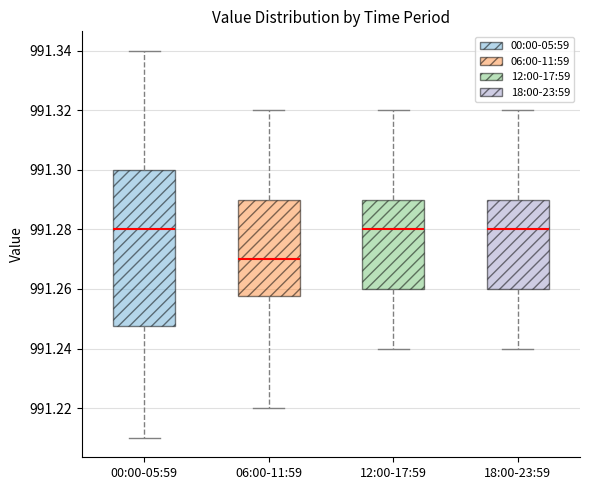

Reading left to right, transcribe this box plot: for each box, give where its median line is, the range the box spans, and where its two whiskers end, as read against the y-axis. The values are not printed on the chart, so give them approximately, as read against the axis.

00:00-05:59: median 991.280, box 991.248 to 991.300, whiskers 991.210 to 991.340
06:00-11:59: median 991.270, box 991.258 to 991.290, whiskers 991.220 to 991.320
12:00-17:59: median 991.280, box 991.260 to 991.290, whiskers 991.240 to 991.320
18:00-23:59: median 991.280, box 991.260 to 991.290, whiskers 991.240 to 991.320